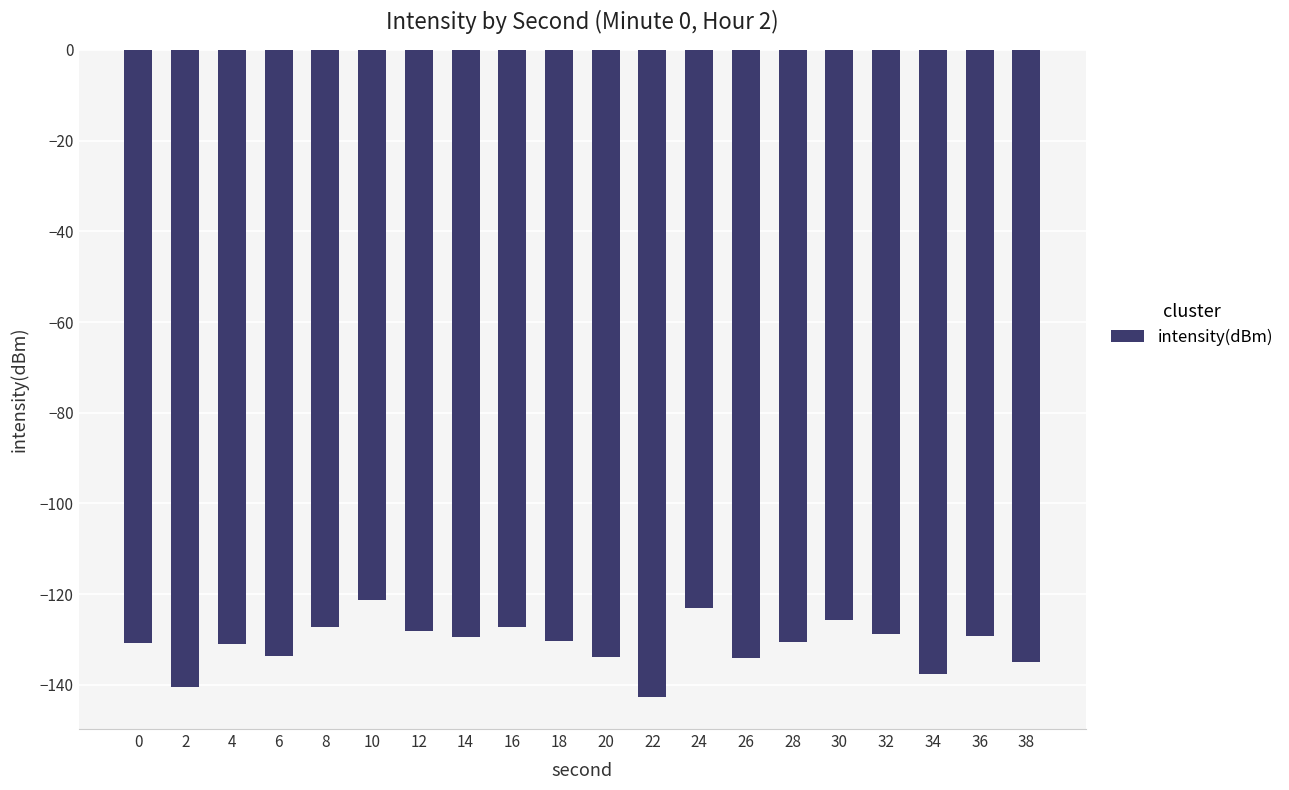

What is the change in value from 12 to 22?

-14.4